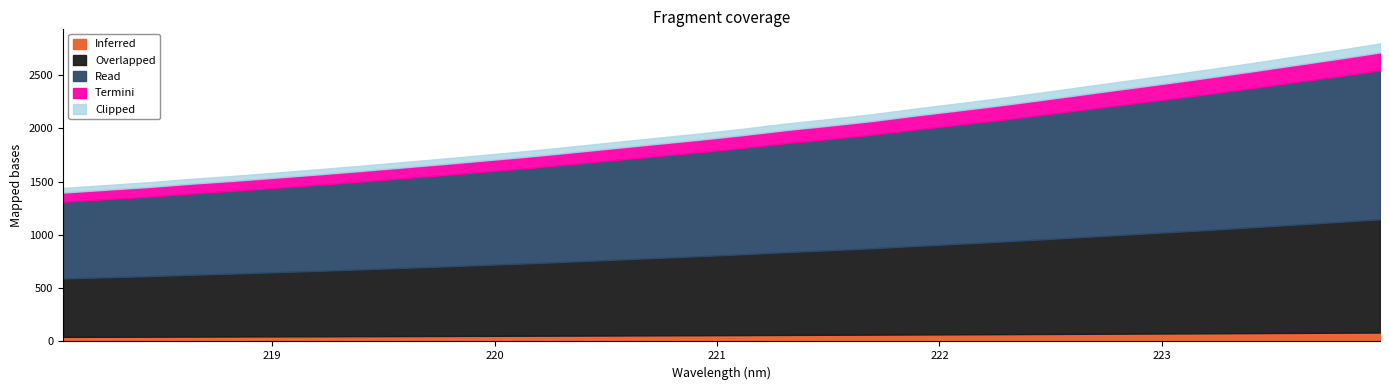

At which label does the data first exceed 1997?

221.1174